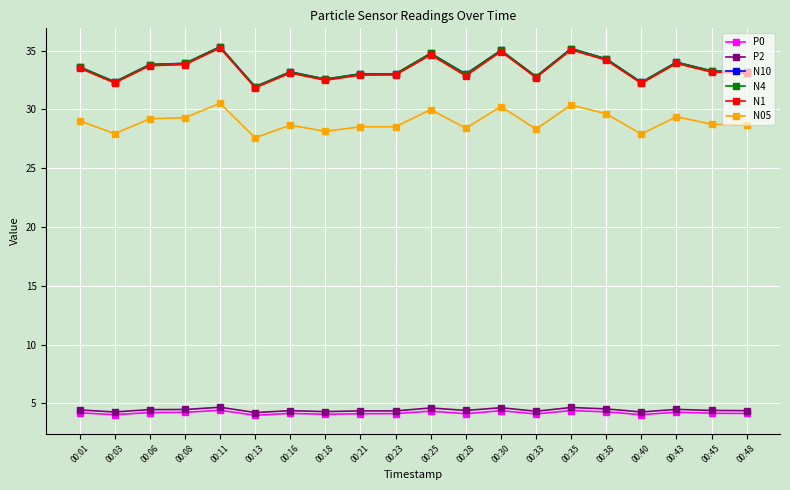

What is the spread (max minus min) of values at 00:11?

30.9